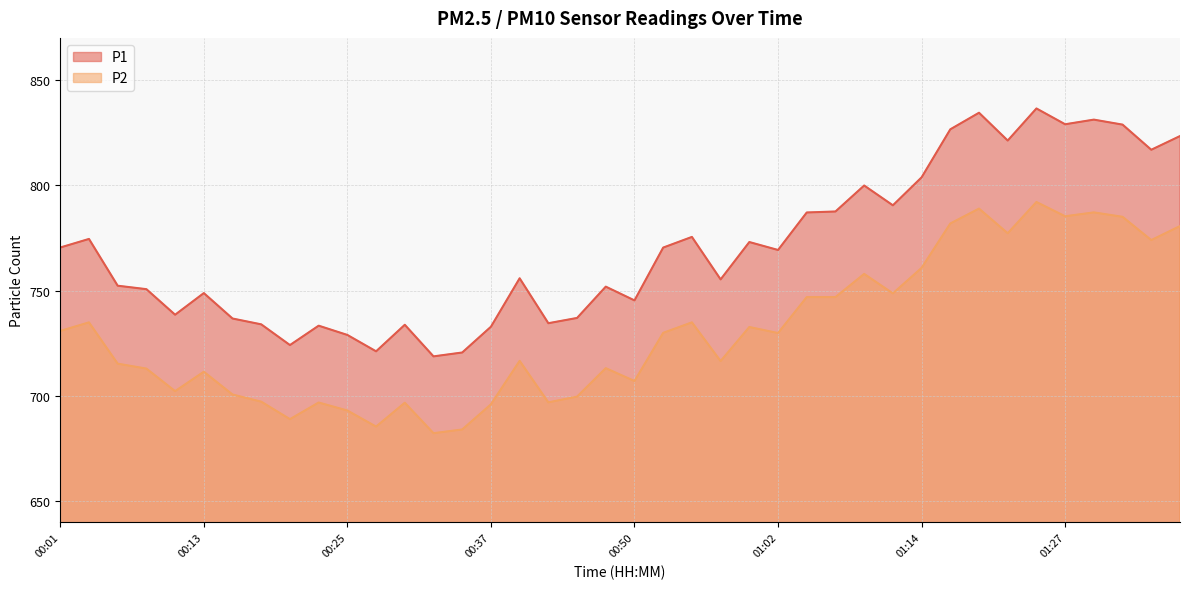

Where does the P1 series first go above 769?

00:01